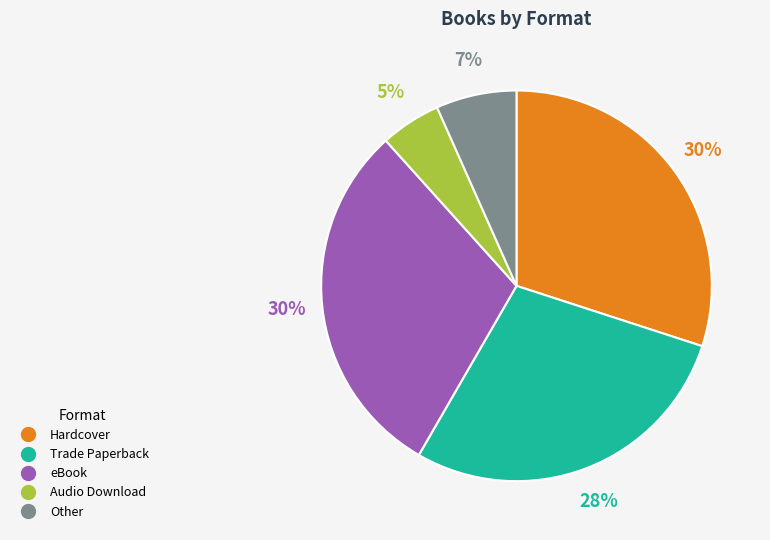

To the nearest percent, what is the average slice percentage?

20%